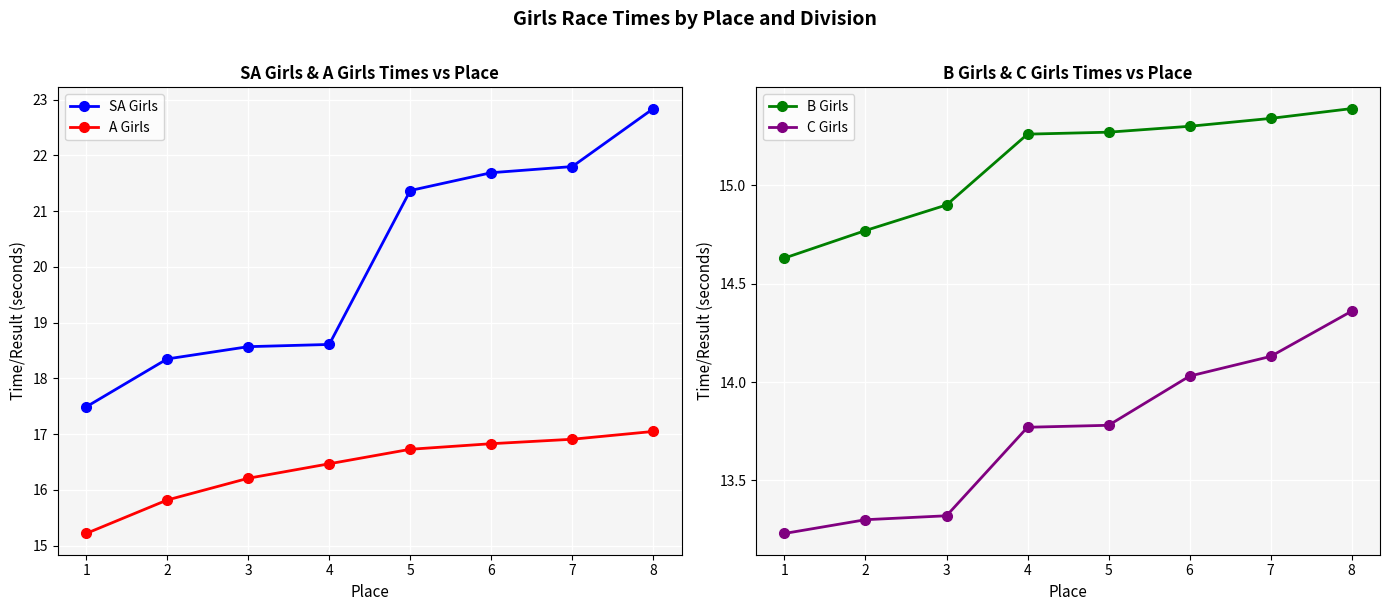

Rank the categories by B Girls value from highest to lowest.

8, 7, 6, 5, 4, 3, 2, 1